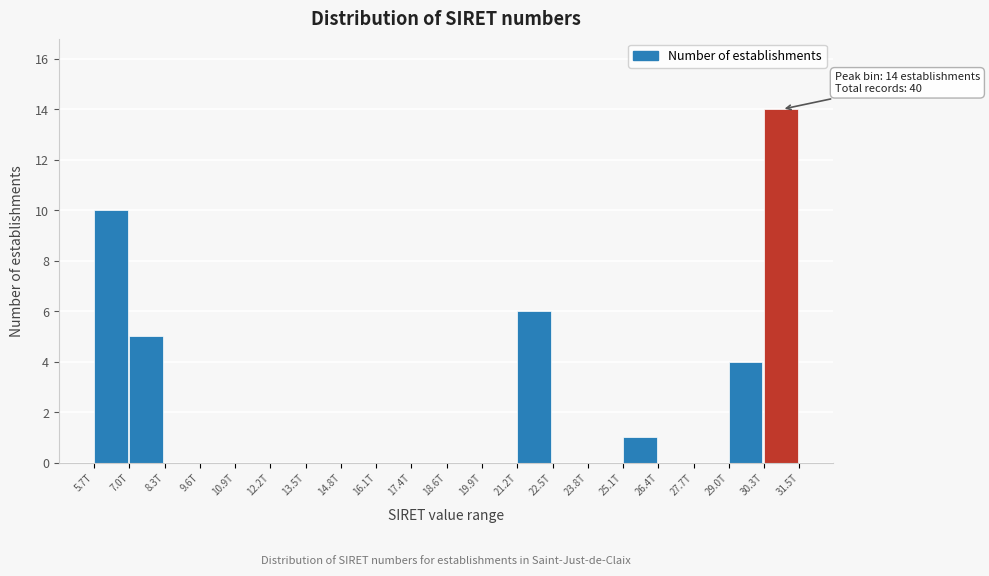

Reading left to right, transcribe all the data shown in this chart.

5.7T=10	7.0T=5	8.3T=0	9.6T=0	10.9T=0	12.2T=0	13.5T=0	14.8T=0	16.1T=0	17.4T=0	18.6T=0	19.9T=0	21.2T=6	22.5T=0	23.8T=0	25.1T=1	26.4T=0	27.7T=0	29.0T=4	30.3T=14